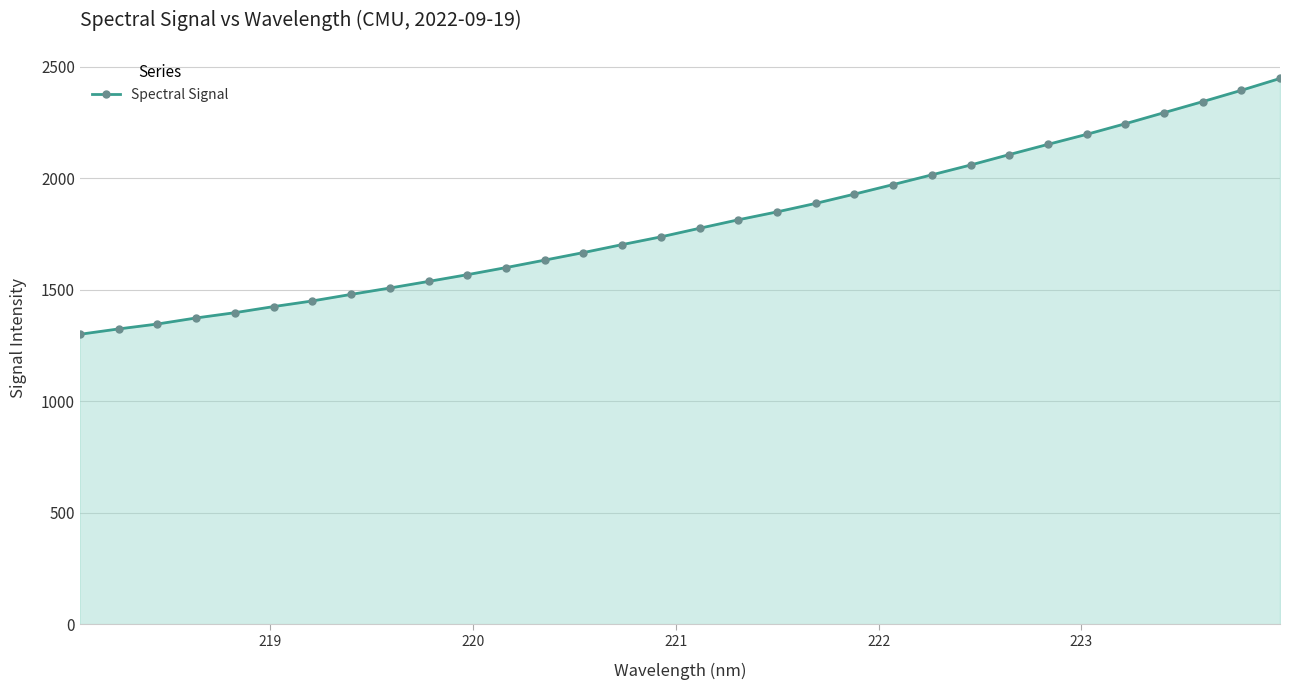

What is the average value?

1797.7